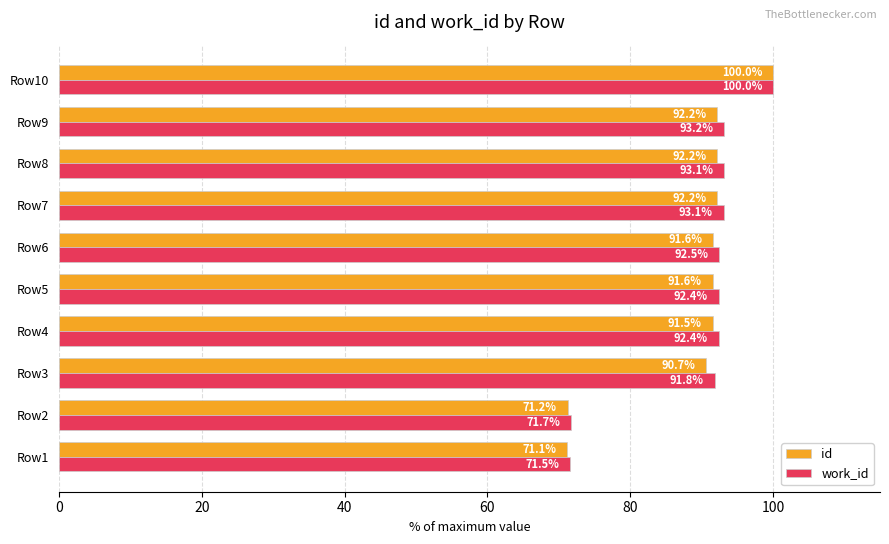

What is the sum of all work_id values?

891.8